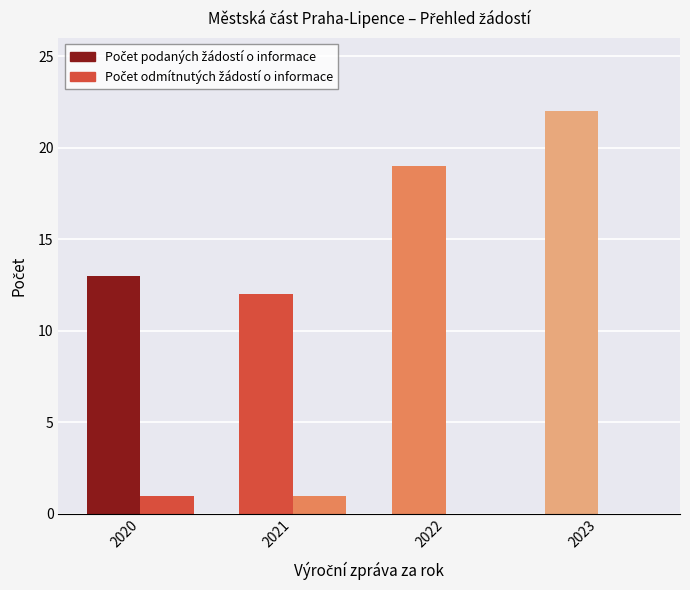

Rank the categories by Počet odmítnutých žádostí o informace value from highest to lowest.

2020, 2021, 2022, 2023